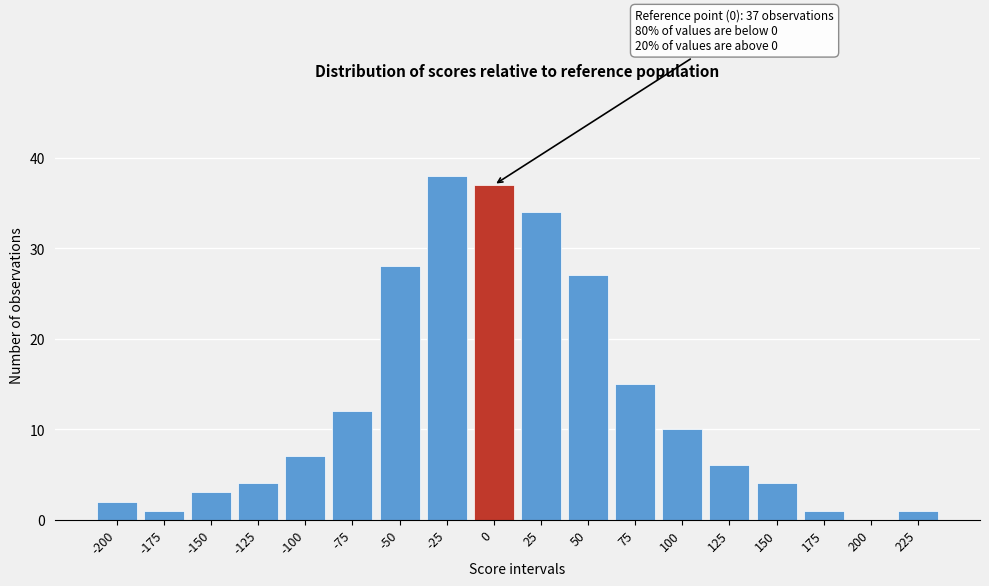

Reading right to left, transcribe all the data shown in this chart.

225=1	200=0	175=1	150=4	125=6	100=10	75=15	50=27	25=34	0=37	-25=38	-50=28	-75=12	-100=7	-125=4	-150=3	-175=1	-200=2